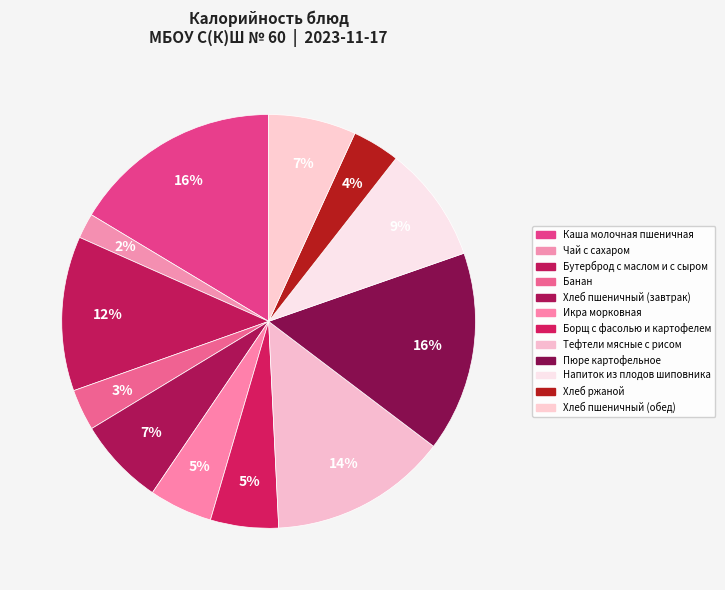

How many slices are in this pie chart?

12